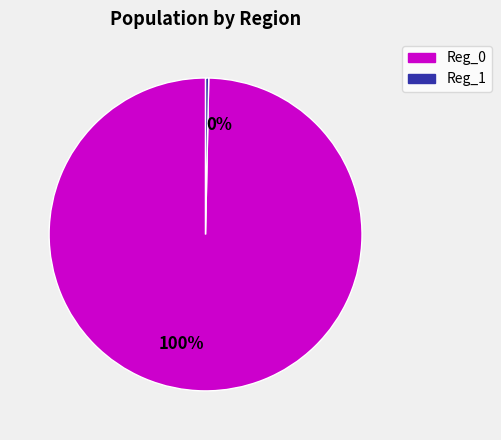

Which category has the smallest portion of the pie?

0%